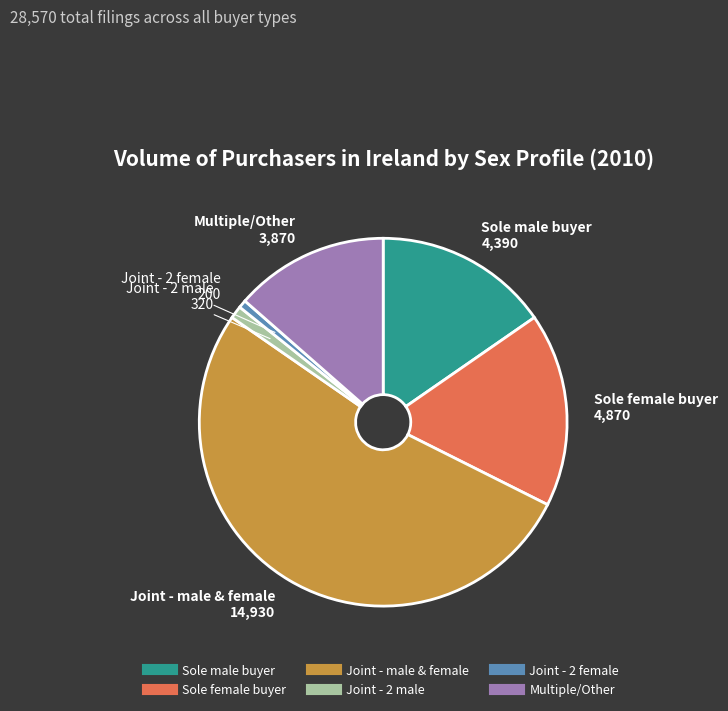

How many segments does this pie chart have?

6